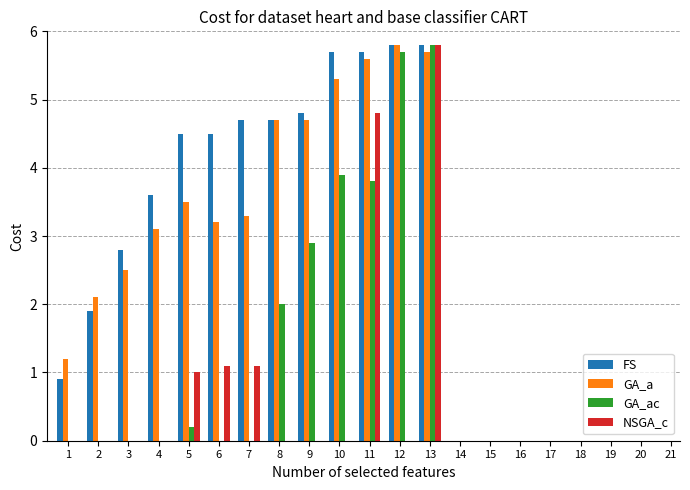

Which series changed the most between 3 and 6?

FS